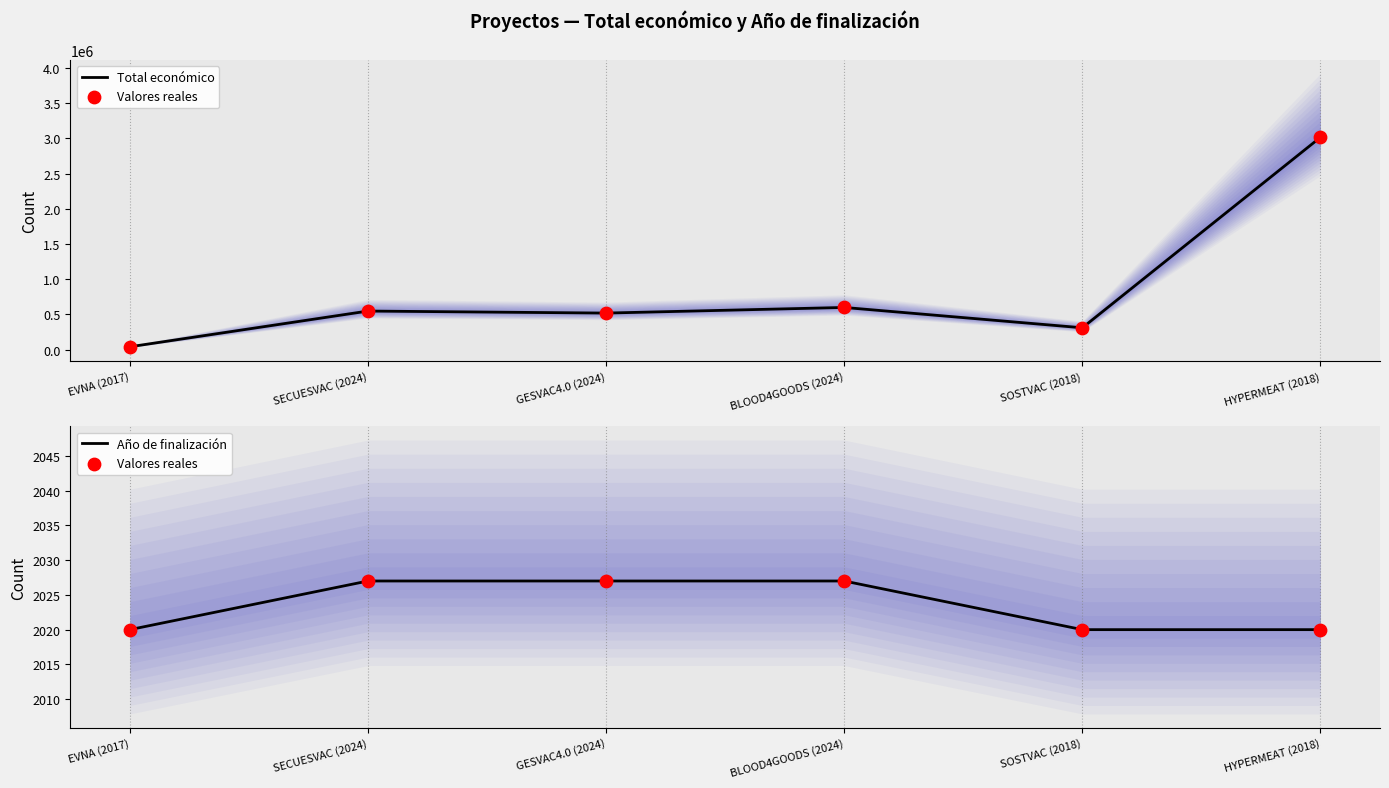

At which category is the sum across all series the highest?

HYPERMEAT (2018)